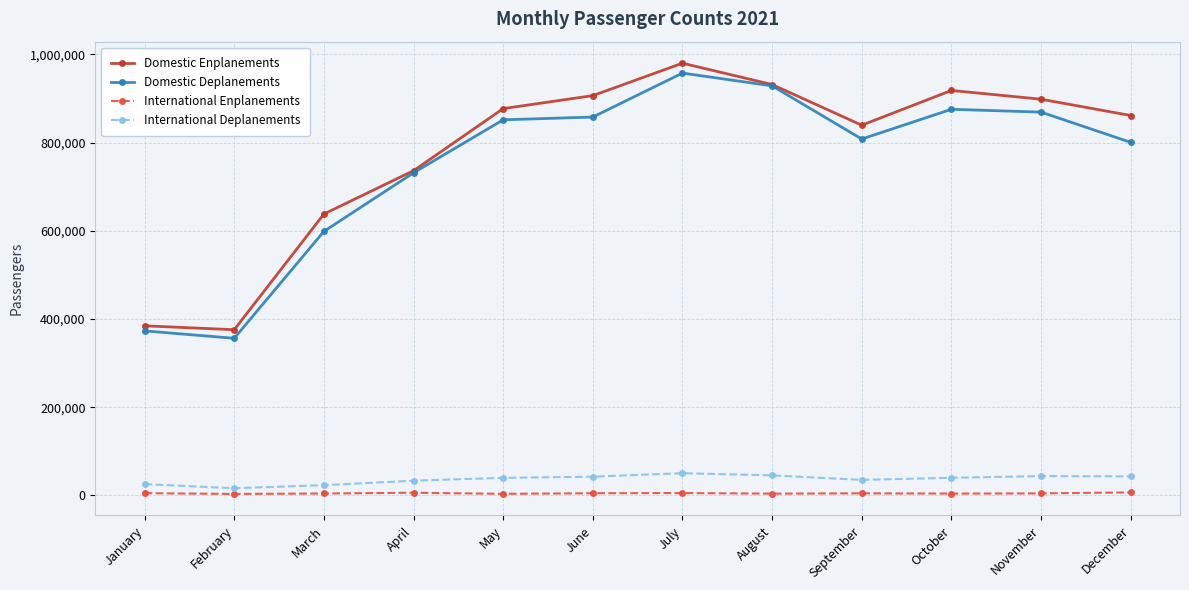

The International Enplanements series shows 6871 at December. True or false?

True